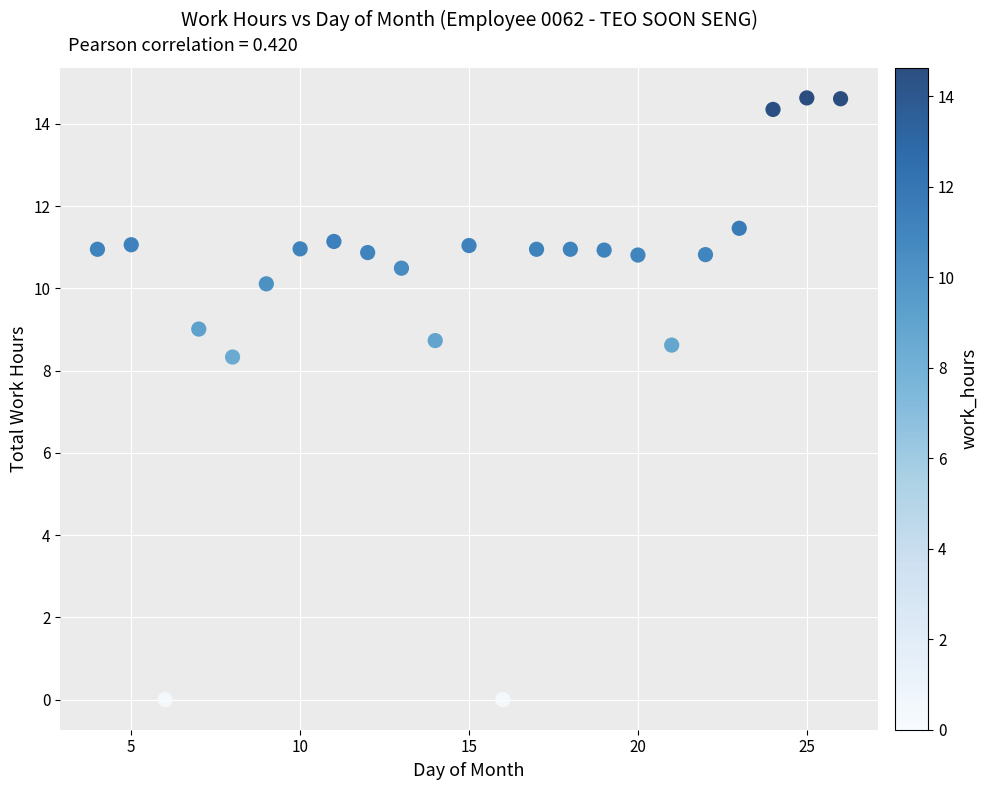

What is the range of Y values (max minus min)?

14.6